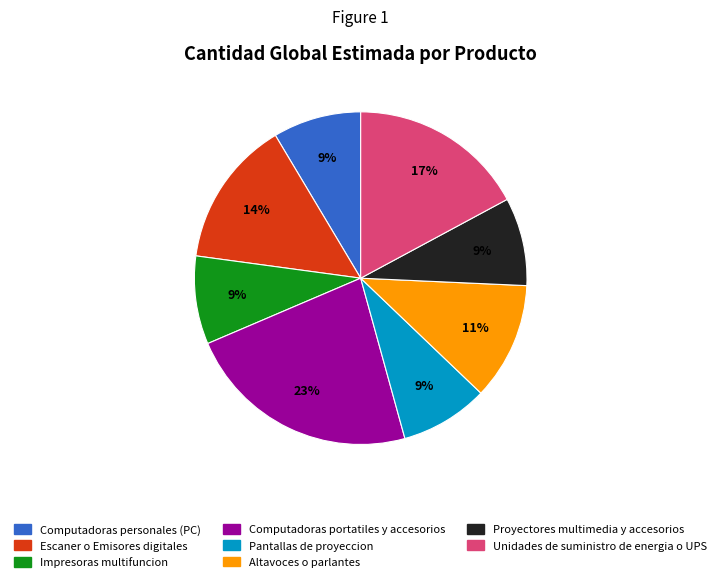

Do Unidades de suministro de energia o UPS and Altavoces o parlantes together represent more than half of the pie?

No